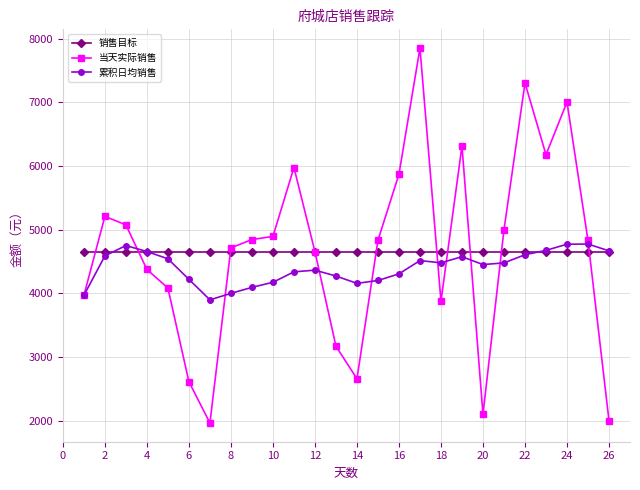

What is the value of the 当天实际销售 point at the 6th from the left?

2611.9